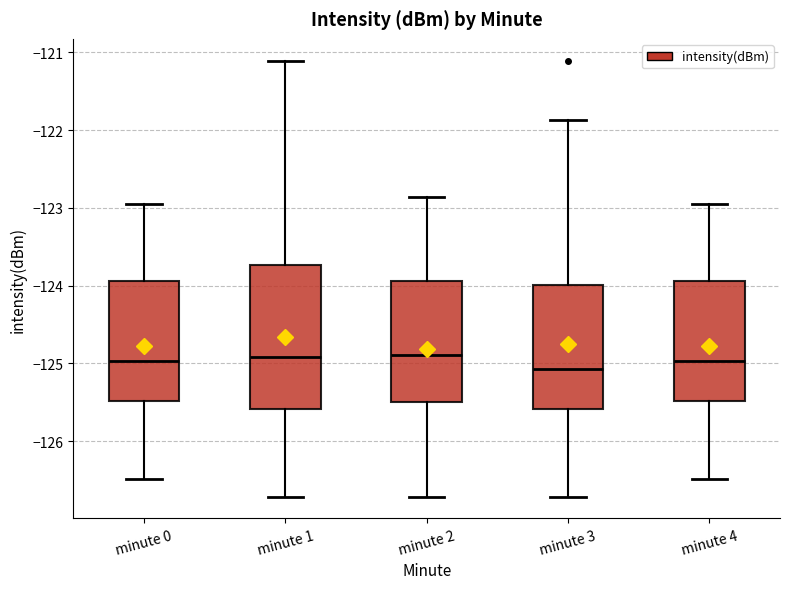

Reading left to right, read every box against the y-axis: the position of its median line, the range the box covers, and the ends of its whiskers. The values are not printed on the chart, so give them approximately, as read against the axis.

minute 0: median -125.0, box -125.5 to -123.9, whiskers -126.5 to -123.0
minute 1: median -124.9, box -125.6 to -123.7, whiskers -126.7 to -121.1
minute 2: median -124.9, box -125.5 to -123.9, whiskers -126.7 to -122.9
minute 3: median -125.1, box -125.6 to -124.0, whiskers -126.7 to -121.9
minute 4: median -125.0, box -125.5 to -123.9, whiskers -126.5 to -123.0